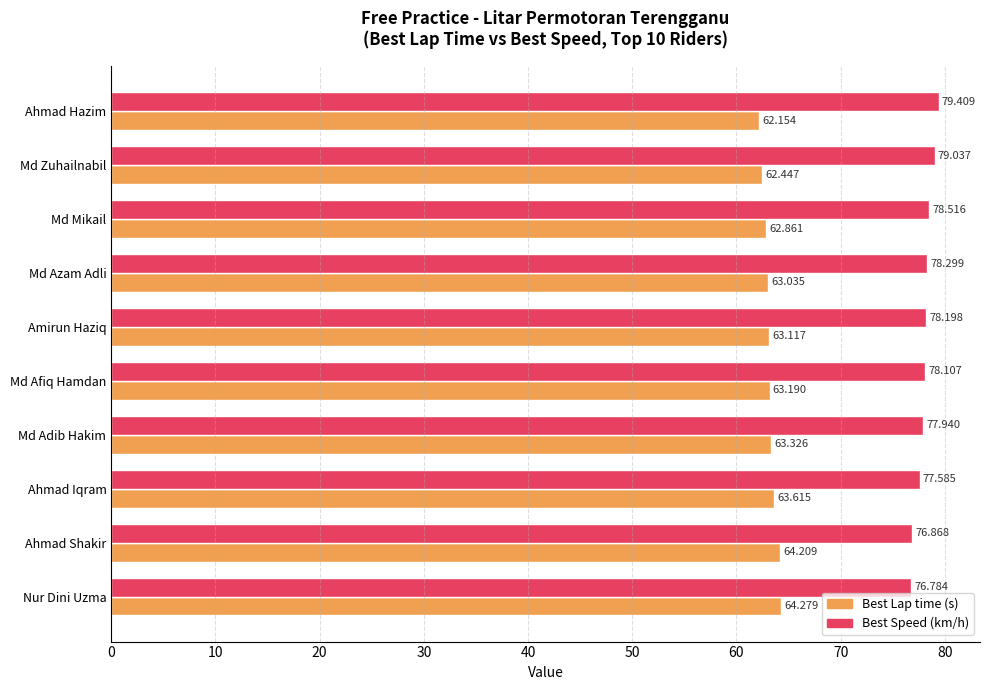

What are all the series names shown in the legend?

Best Lap time (s), Best Speed (km/h)